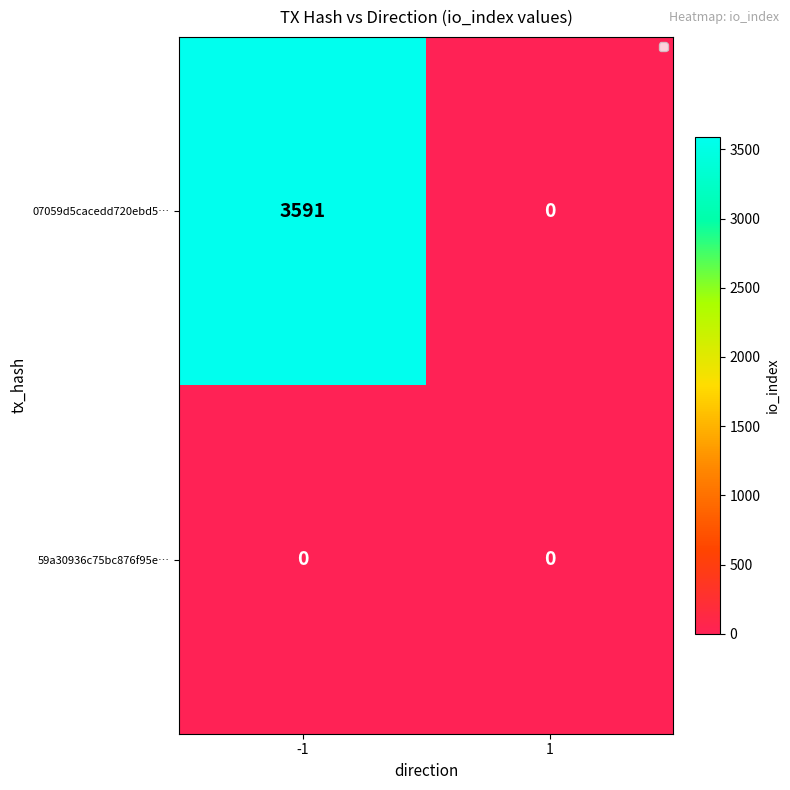

What is the average value of the 07059d5cacedd720ebd5… series?

1796